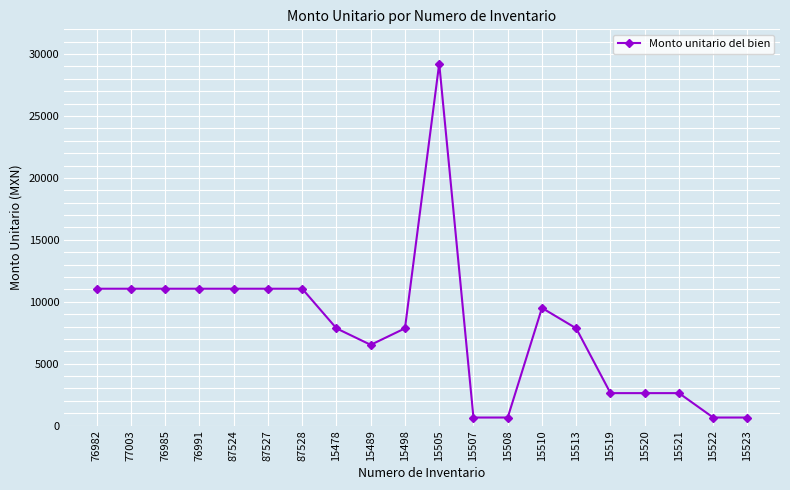

What is the approximate value at 15513, to the nearest 10?

7850